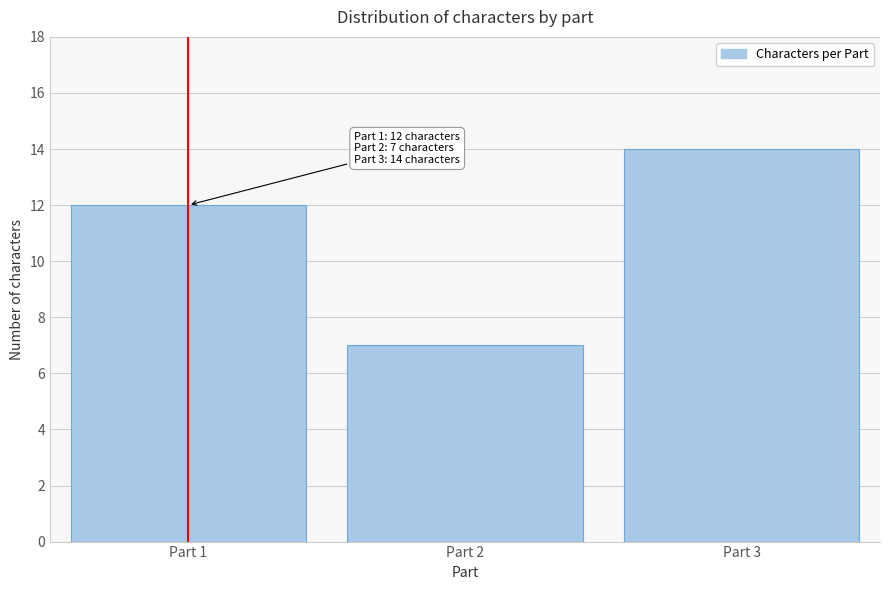

Reading left to right, what are all the values shown in this chart?

Part 1=12	Part 2=7	Part 3=14